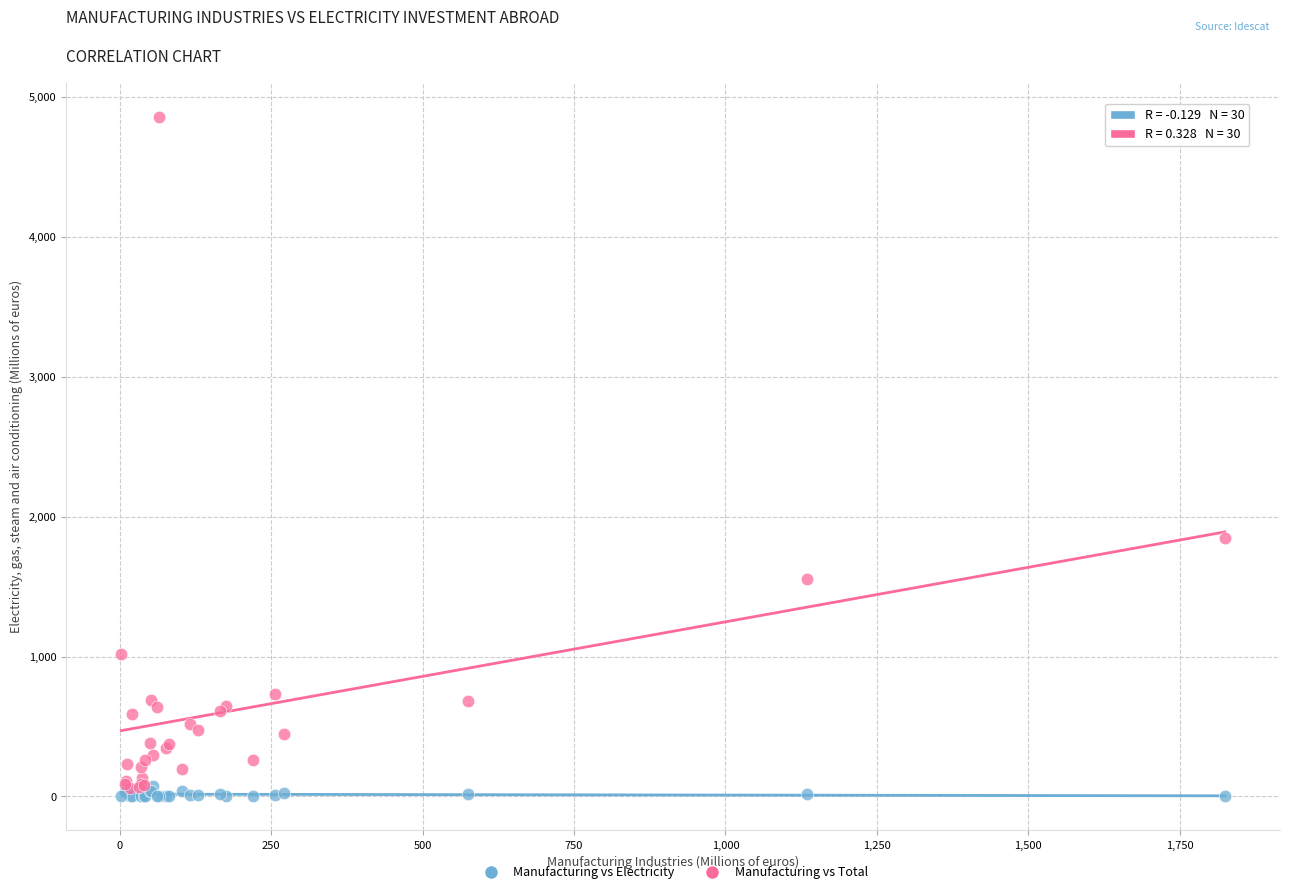

Which series contains the lowest Y value?

Manufacturing vs Electricity